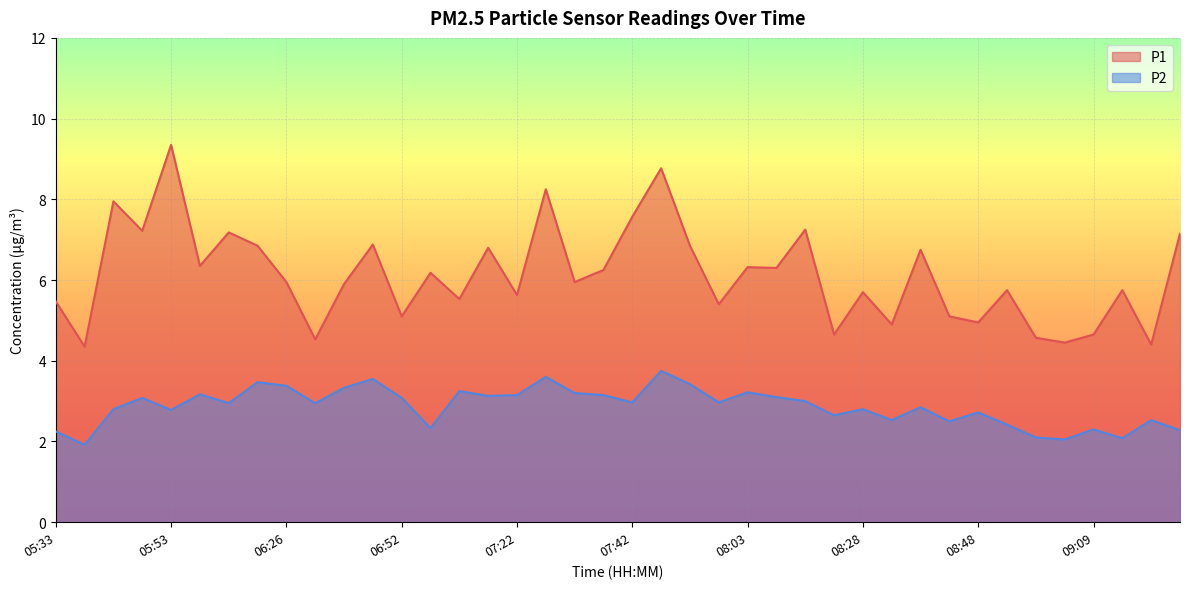

List the series in order of their overall mean, lowest first.

P2, P1